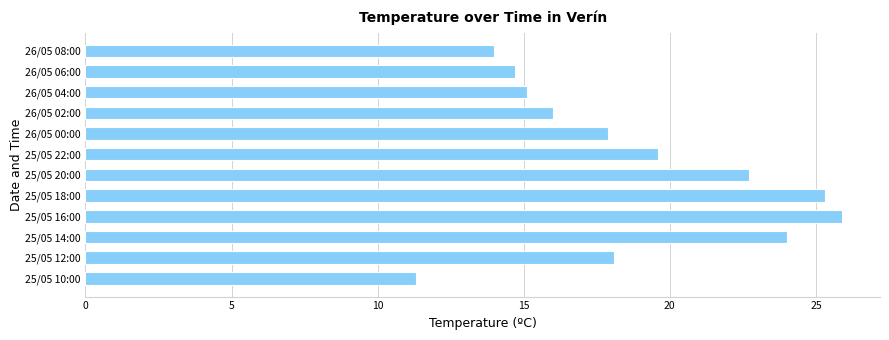

Is it true that the value at 25/05 18:00 is 35.3?

False